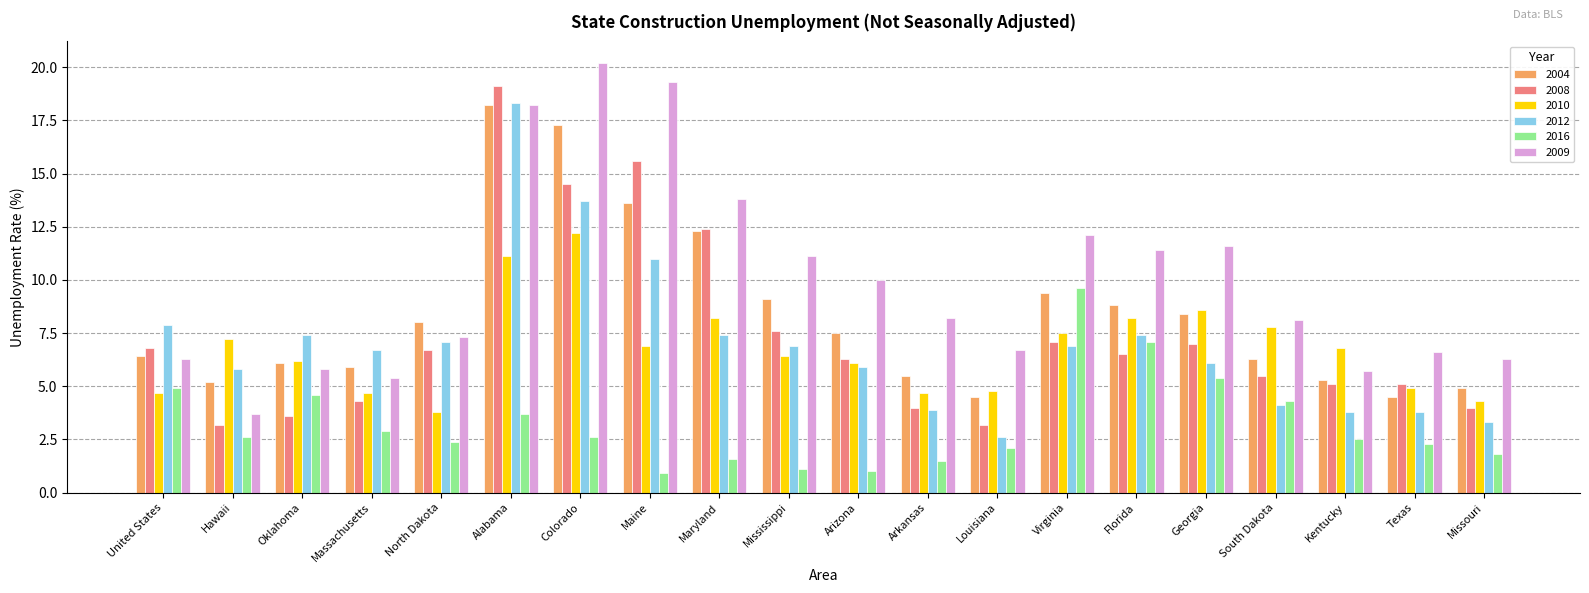

What position from the left is Arizona?

11